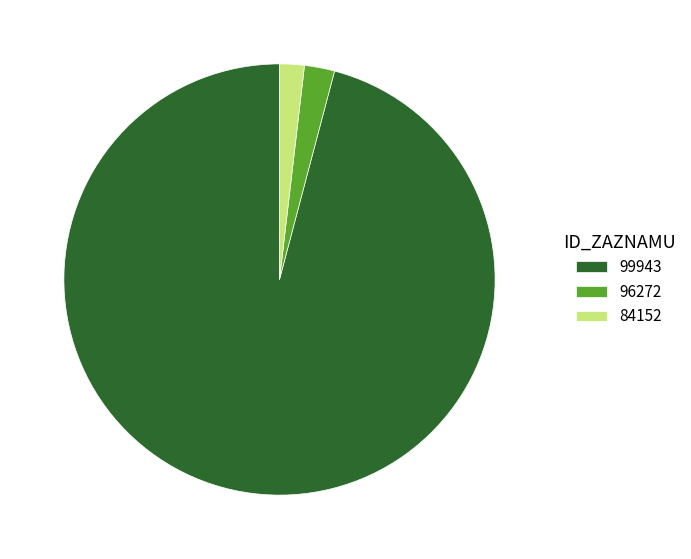

What is the largest slice in the pie chart?

99943